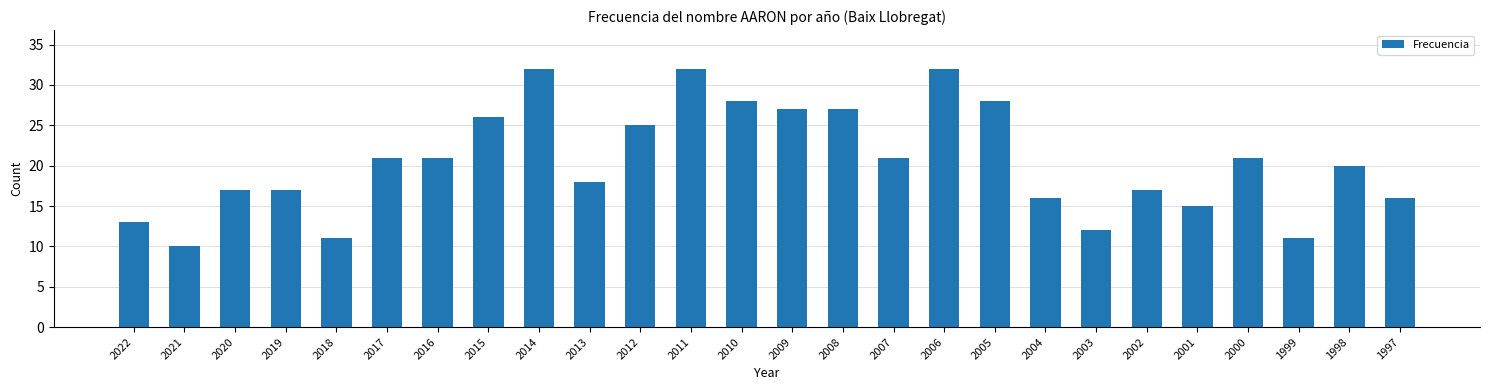

Reading left to right, list all the values displayed in this chart.

2022=13	2021=10	2020=17	2019=17	2018=11	2017=21	2016=21	2015=26	2014=32	2013=18	2012=25	2011=32	2010=28	2009=27	2008=27	2007=21	2006=32	2005=28	2004=16	2003=12	2002=17	2001=15	2000=21	1999=11	1998=20	1997=16